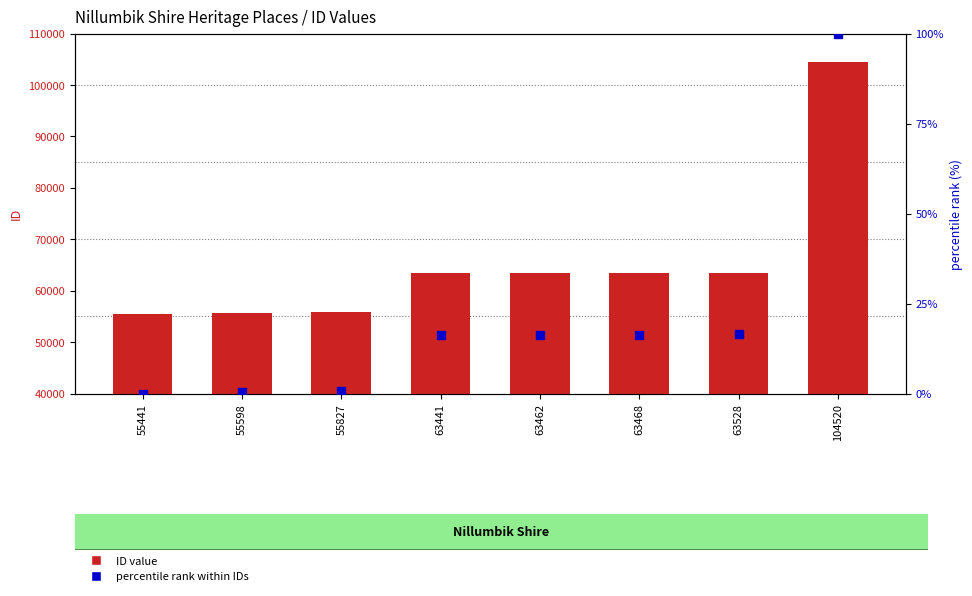

At which category is the sum across all series the highest?

104520